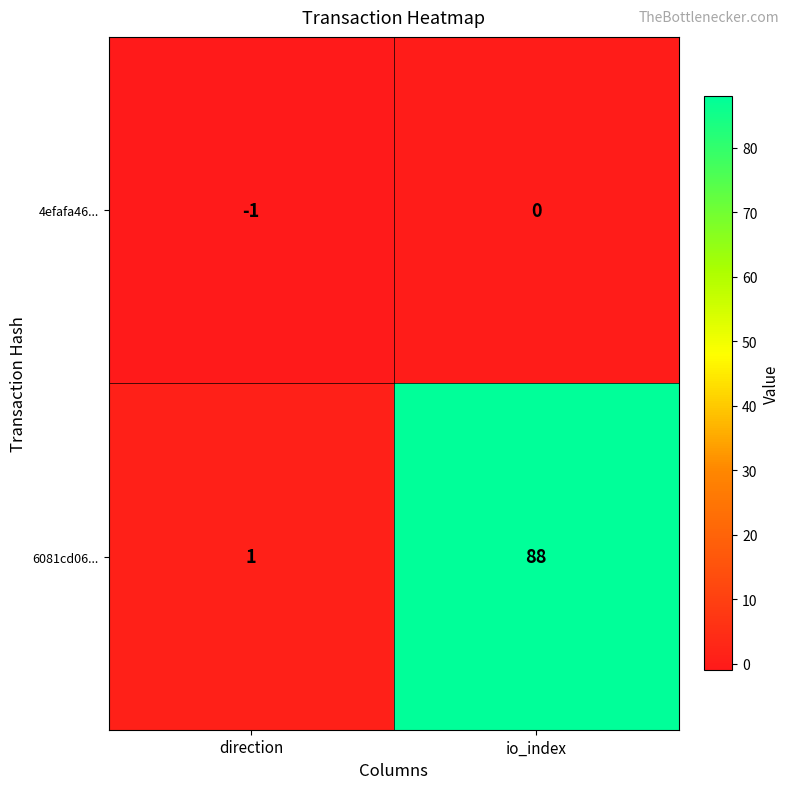

Is it true that 4efafa46... equals 0 at direction?

False